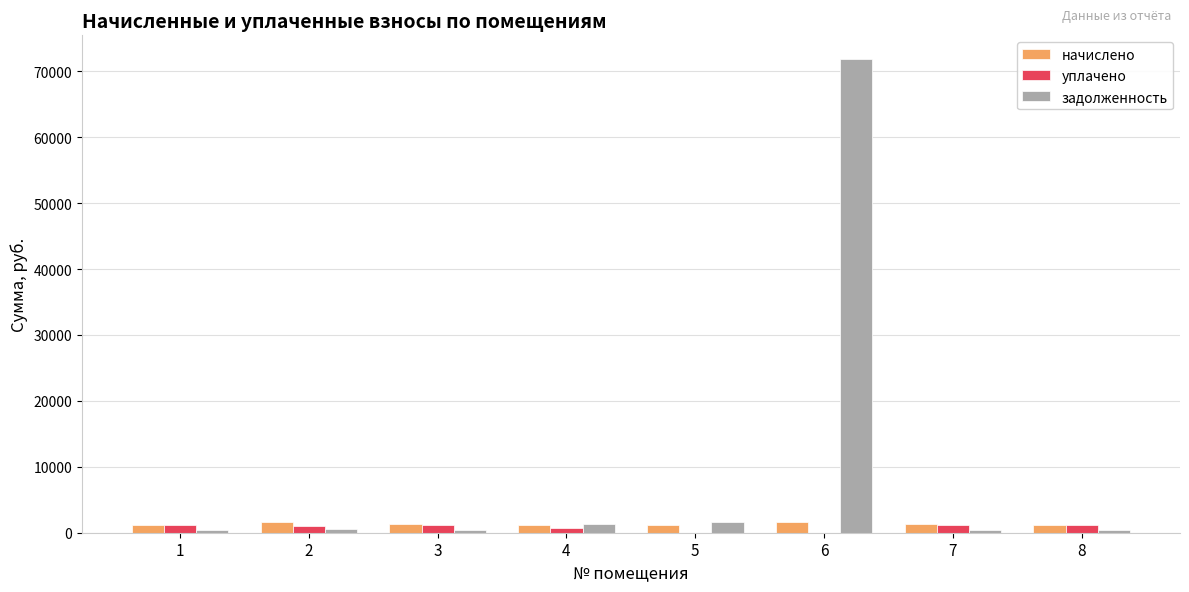

The задолженность series shows 1275.8 at 4. True or false?

True